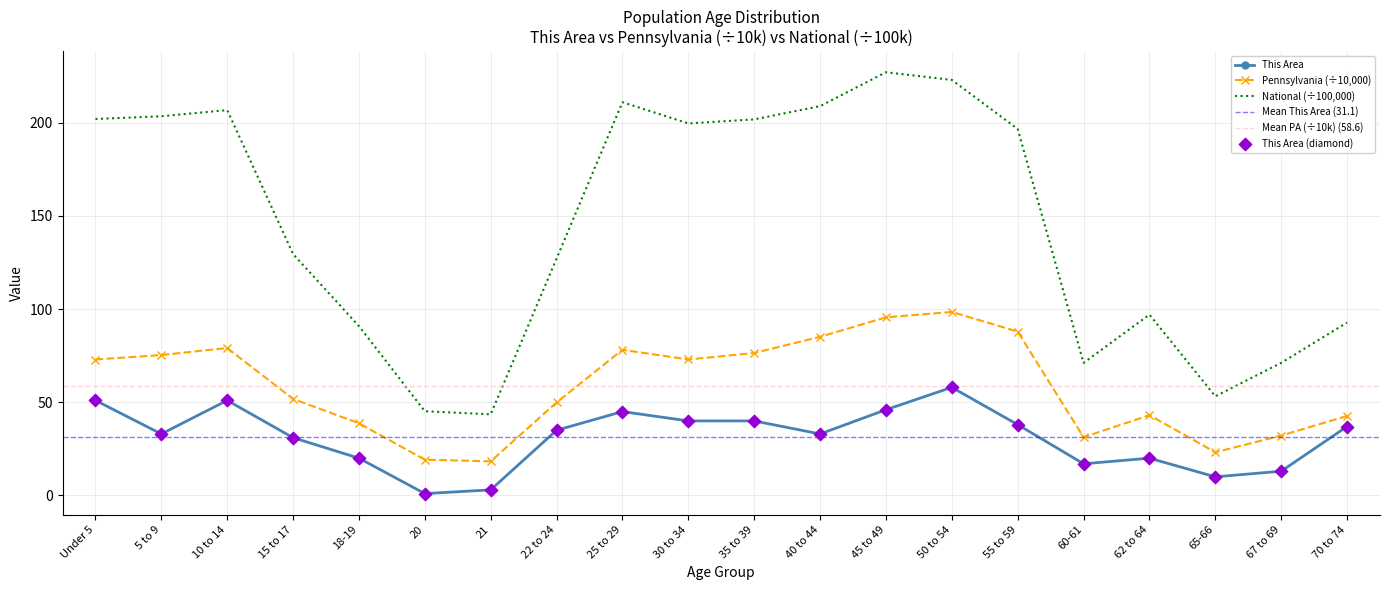

At how many categories does at least one series exceed 20?

20